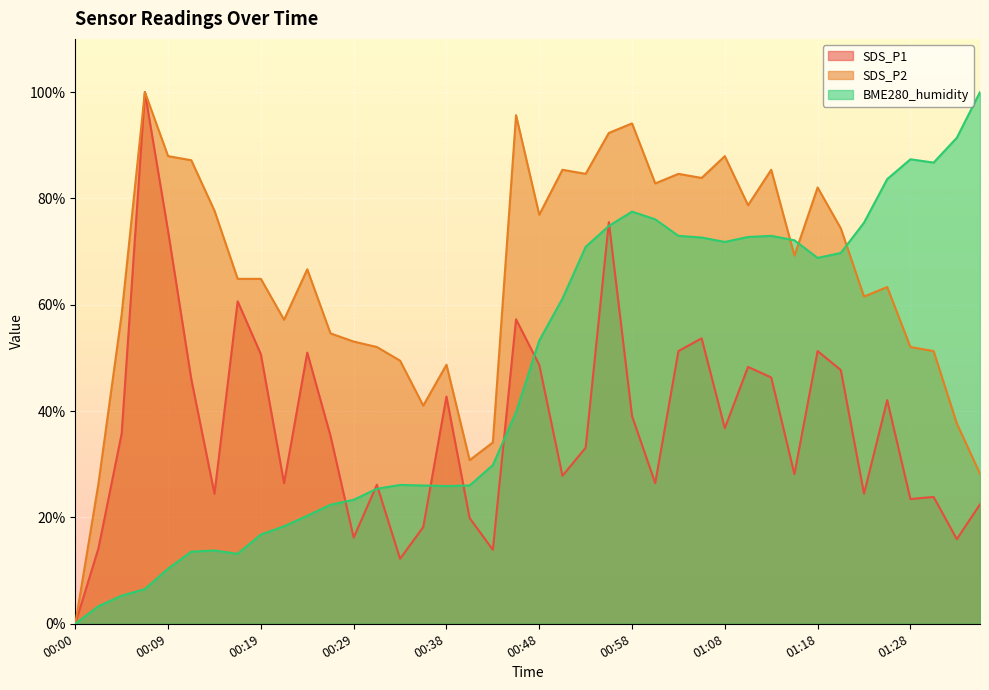

Reading left to right, list all the values displayed in this chart.

SDS_P1: 00:00=0.0	00:02=14.2	00:05=35.8	00:07=100.0	00:09=73.9	00:12=46.0	00:14=24.5	00:17=60.6	00:19=50.7	00:21=26.4	00:24=51.0	00:26=35.4	00:29=16.2	00:31=26.1	00:34=12.2	00:36=18.2	00:38=42.7	00:41=19.9	00:43=13.9	00:46=57.3	00:48=48.7	00:51=27.8	00:53=33.1	00:55=75.5	00:58=39.1	01:00=26.4	01:03=51.3	01:05=53.7	01:08=36.8	01:10=48.3	01:13=46.3	01:16=28.1	01:18=51.3	01:21=47.7	01:23=24.5	01:26=42.0	01:28=23.5	01:31=23.9	01:33=15.9	01:36=22.5
SDS_P2: 00:00=0.0	00:02=26.4	00:05=58.2	00:07=100.0	00:09=87.9	00:12=87.2	00:14=77.7	00:17=64.9	00:19=64.9	00:21=57.2	00:24=66.7	00:26=54.6	00:29=53.1	00:31=52.1	00:34=49.5	00:36=41.0	00:38=48.7	00:41=30.8	00:43=34.1	00:46=95.6	00:48=76.9	00:51=85.4	00:53=84.6	00:55=92.3	00:58=94.1	01:00=82.8	01:03=84.6	01:05=83.8	01:08=87.9	01:10=78.7	01:13=85.4	01:16=69.2	01:18=82.1	01:21=74.4	01:23=61.5	01:26=63.3	01:28=52.1	01:31=51.3	01:33=37.7	01:36=28.2
BME280_humidity: 00:00=0.0	00:02=3.3	00:05=5.3	00:07=6.5	00:09=10.4	00:12=13.6	00:14=13.8	00:17=13.2	00:19=16.8	00:21=18.3	00:24=20.3	00:26=22.4	00:29=23.3	00:31=25.4	00:34=26.1	00:36=26.0	00:38=25.9	00:41=26.0	00:43=29.8	00:46=39.8	00:48=53.3	00:51=61.1	00:53=70.9	00:55=74.8	00:58=77.5	01:00=76.1	01:03=73.0	01:05=72.6	01:08=71.8	01:10=72.7	01:13=73.0	01:16=72.1	01:18=68.8	01:21=69.7	01:23=75.4	01:26=83.6	01:28=87.4	01:31=86.7	01:33=91.4	01:36=100.0